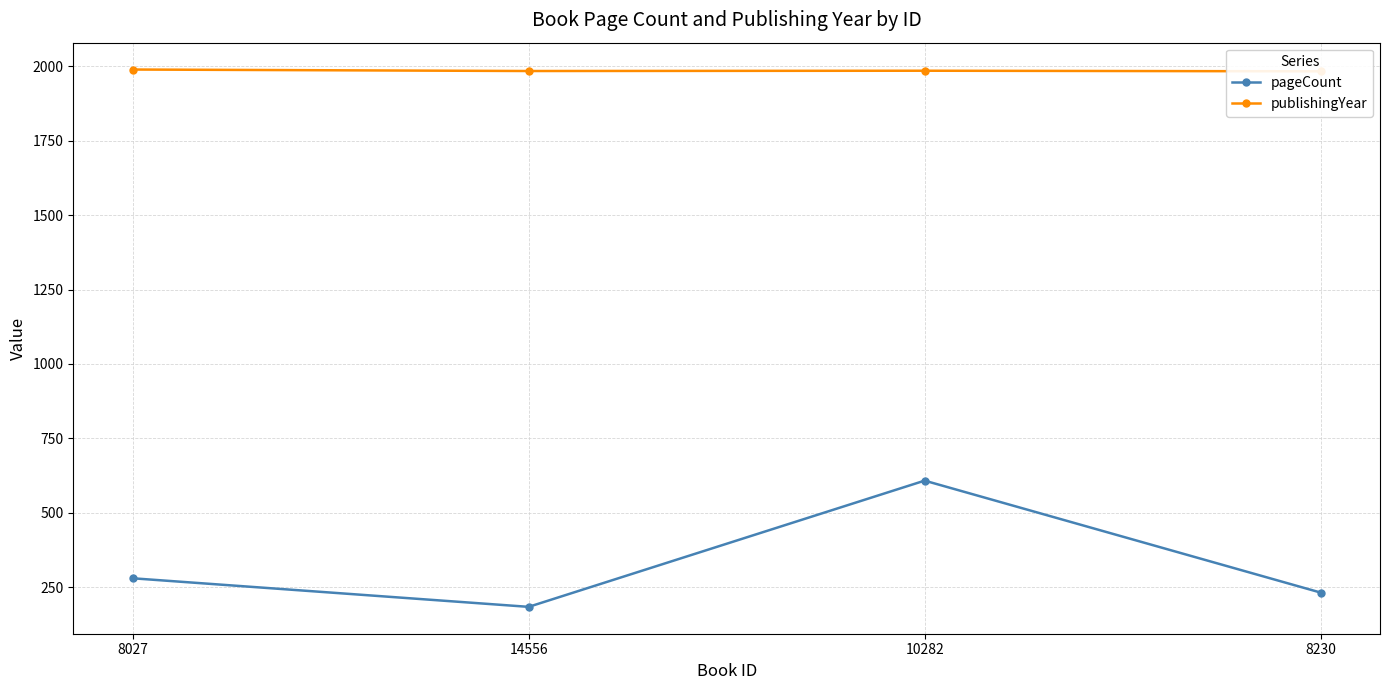

True or false: pageCount and publishingYear intersect in this chart.

False